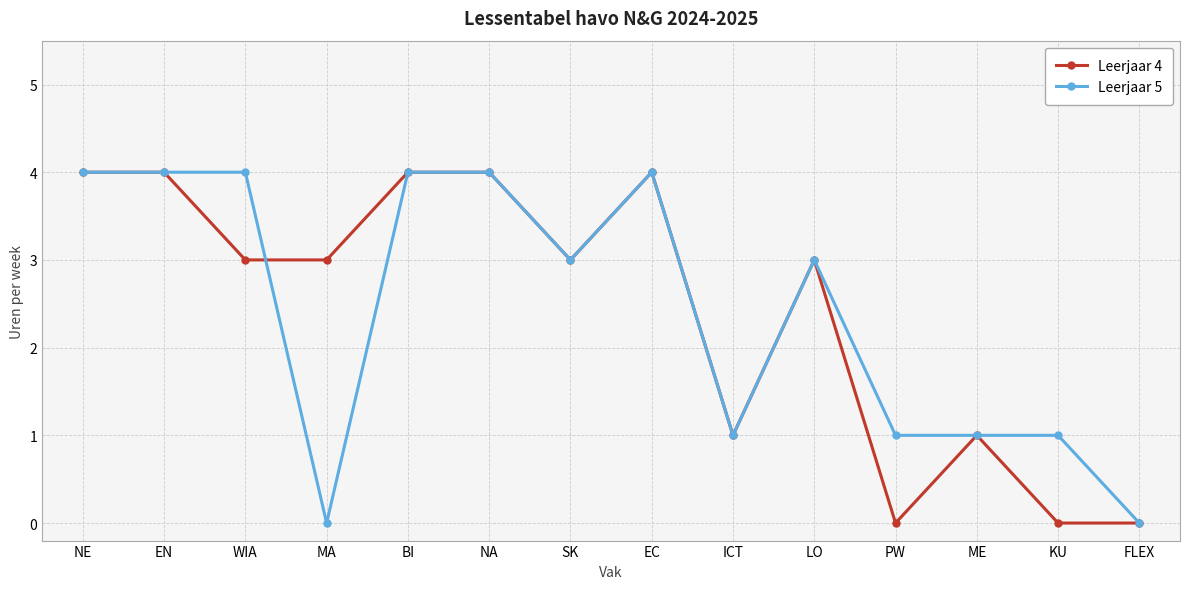

What is the label of the 13th point from the right?

EN